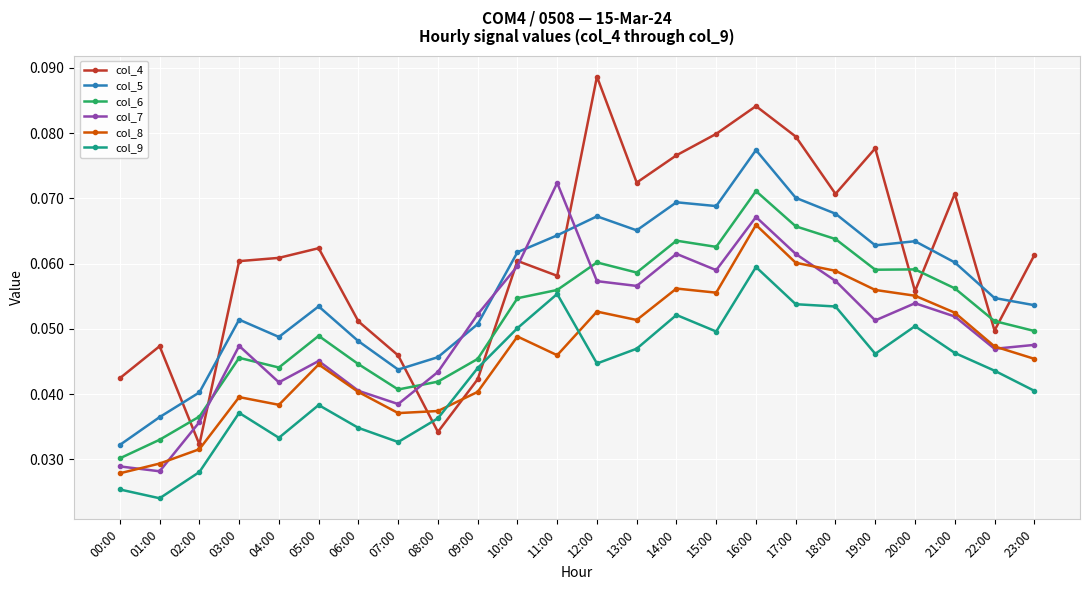

At which label is col_4 closest to 0?

02:00